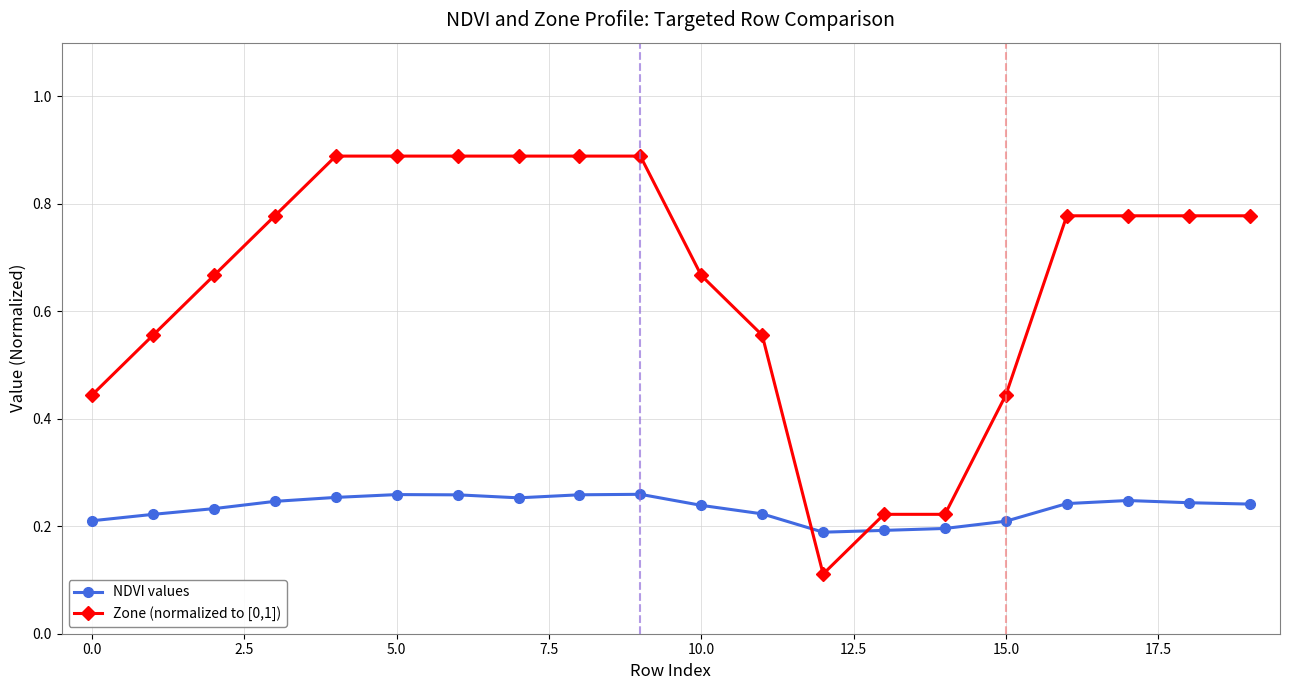

Which series has the largest total across all categories?

Zone (normalized to [0,1])